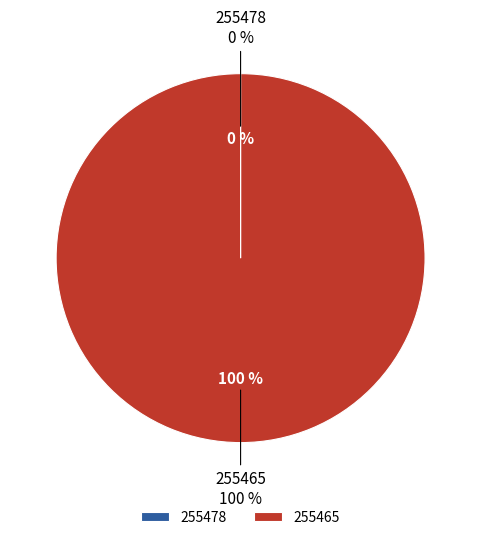

Rank the categories by value from highest to lowest.

255465, 255478